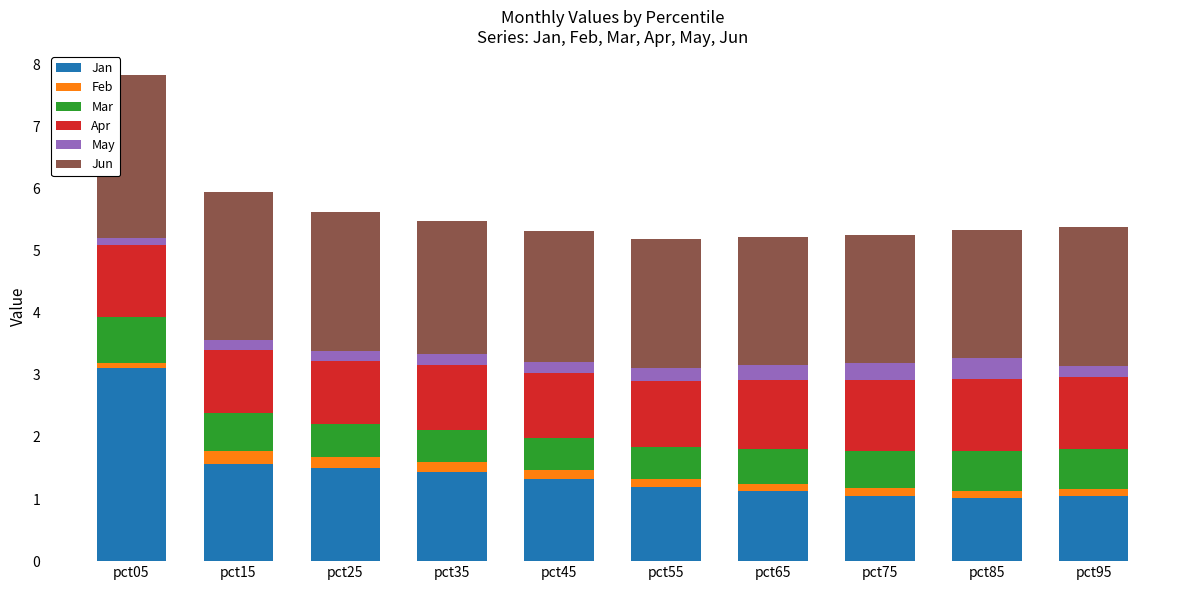

At which category is the sum across all series the highest?

pct05